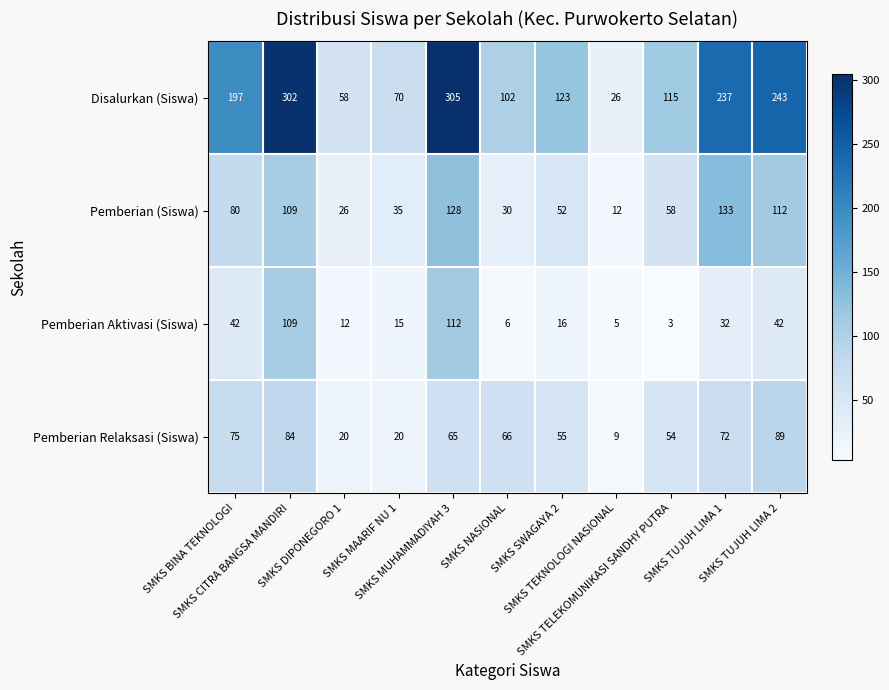

What is the difference between the second highest and minimum values in the Pemberian Aktivasi (Siswa) series?

106